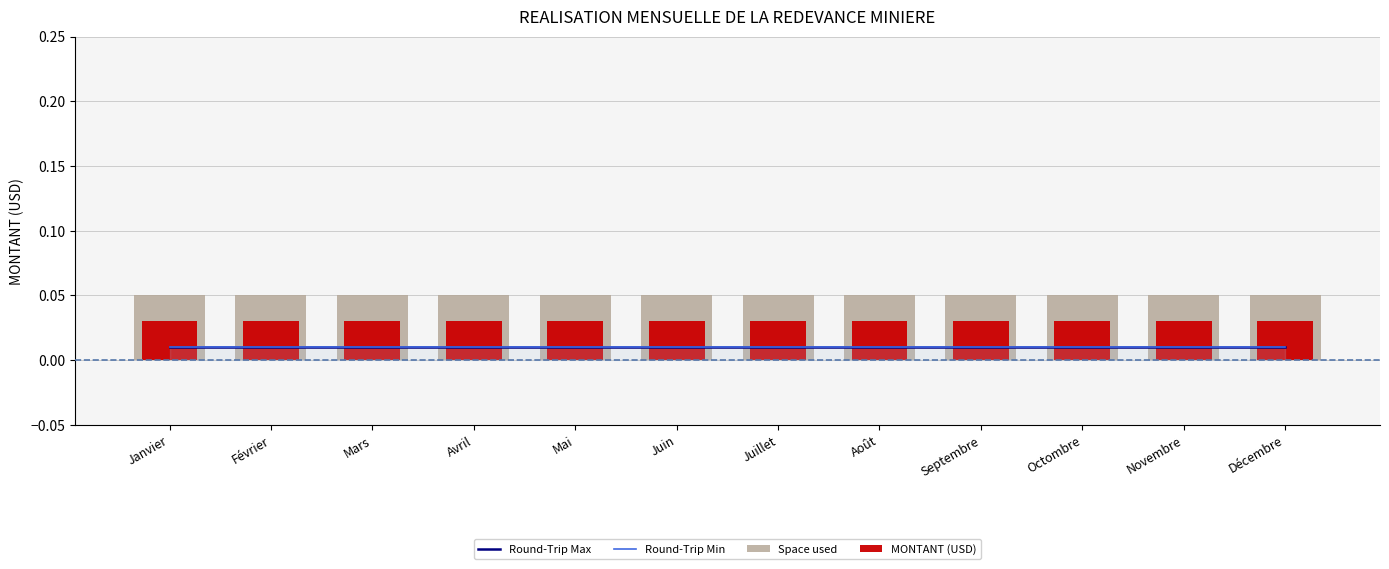

Which series has the largest total across all categories?

Space used